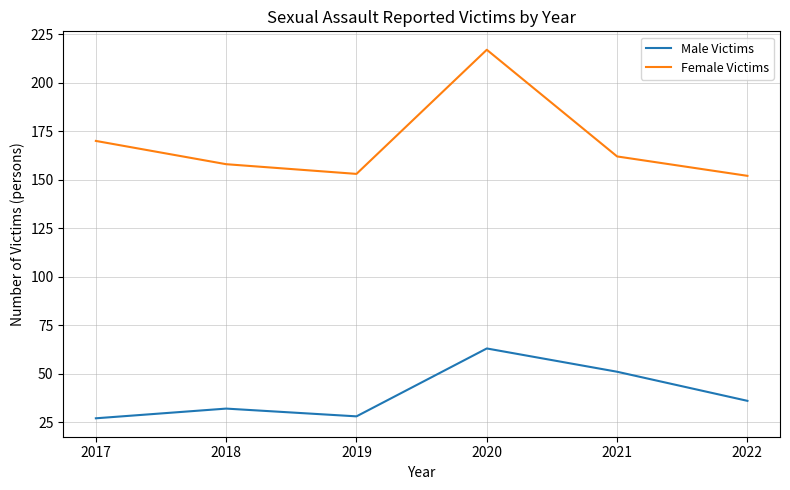

True or false: Male Victims has more than 0 points higher than both neighbors.

True